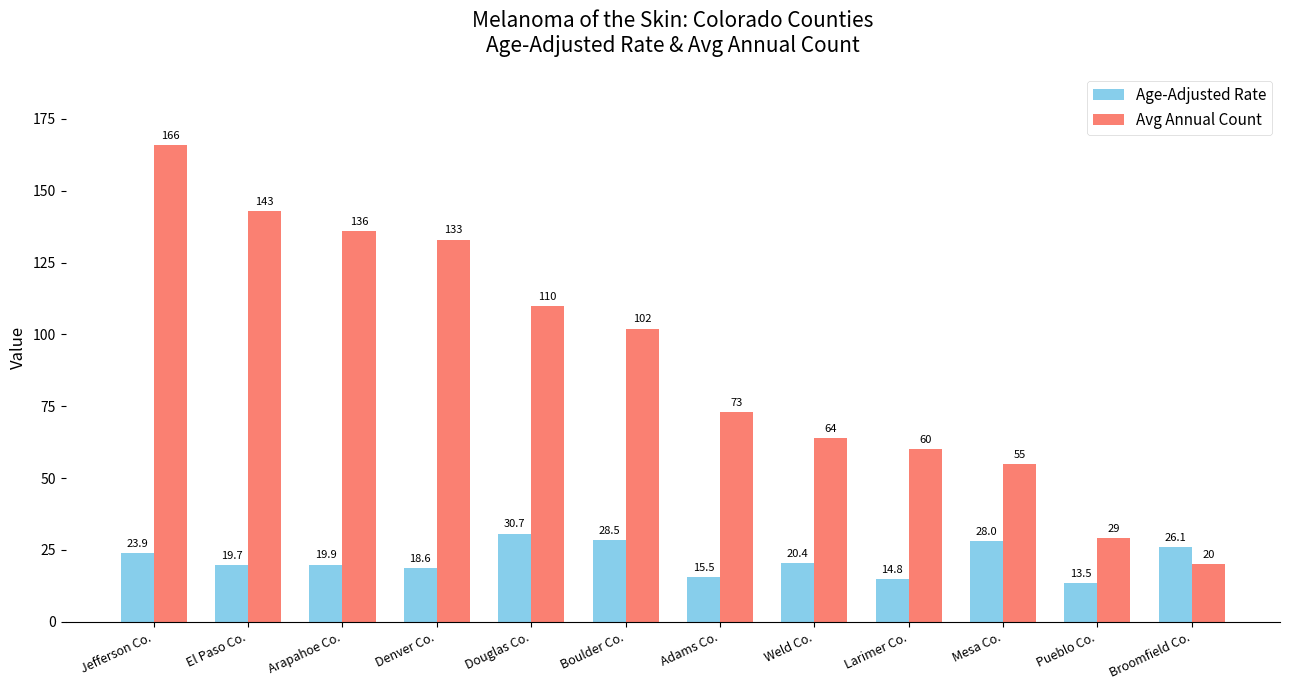

Which series changed the most between Weld Co. and Mesa Co.?

Avg Annual Count